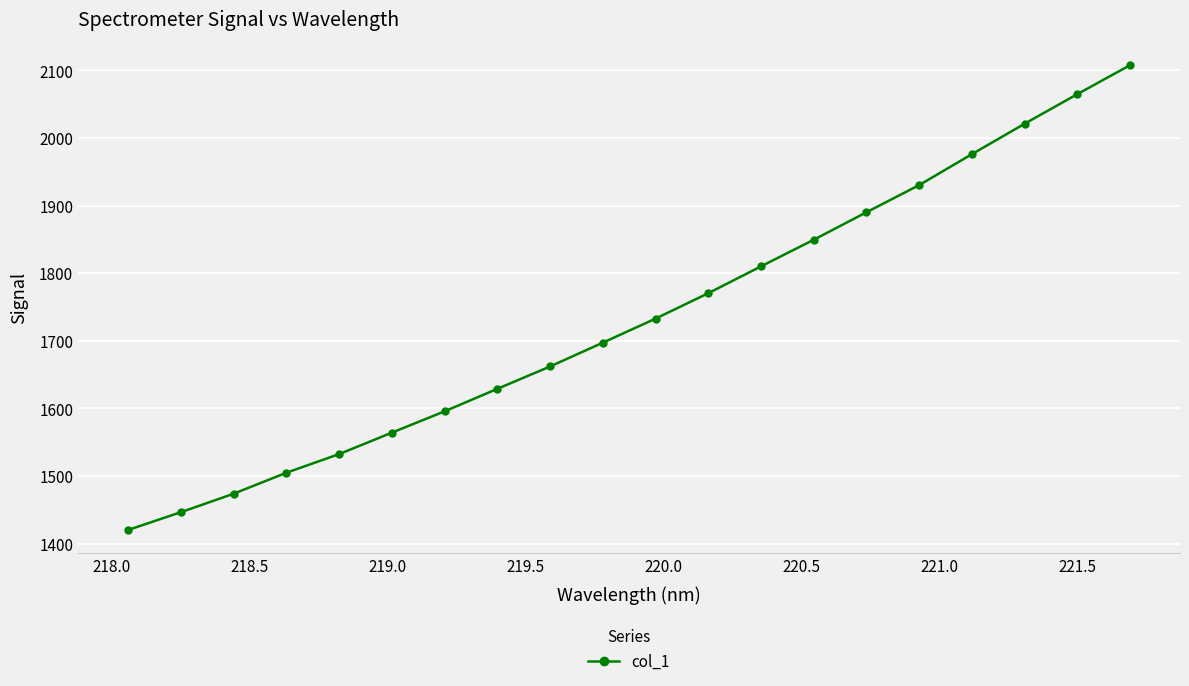

Reading right to left, transcribe all the data shown in this chart.

2107.6	2064.8	2021.0	1976.0	1930.3	1890.1	1849.5	1810.1	1770.4	1732.9	1697.3	1662.1	1629.0	1595.8	1564.2	1532.5	1504.9	1473.9	1446.6	1420.3